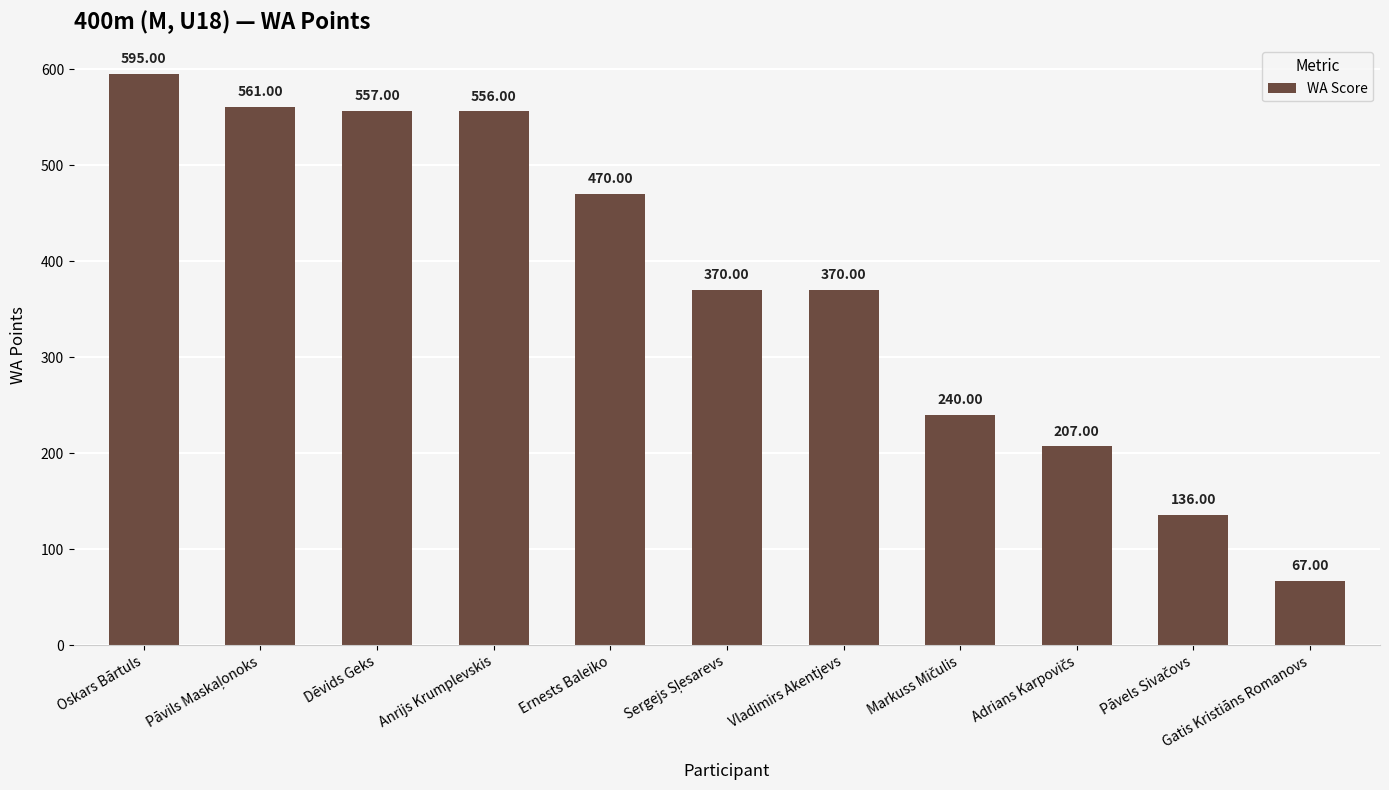

What is the average value?

375